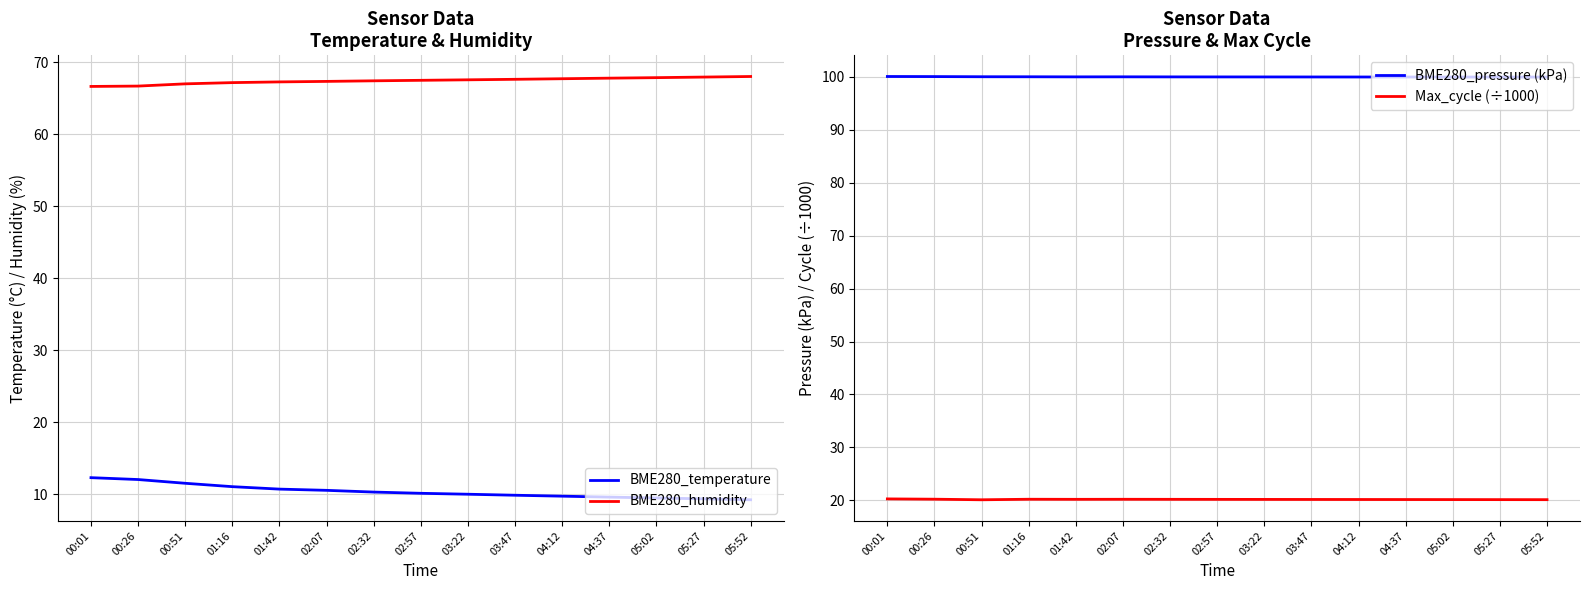

Where is Max_cycle (÷1000) nearest to the value 20?

00:51